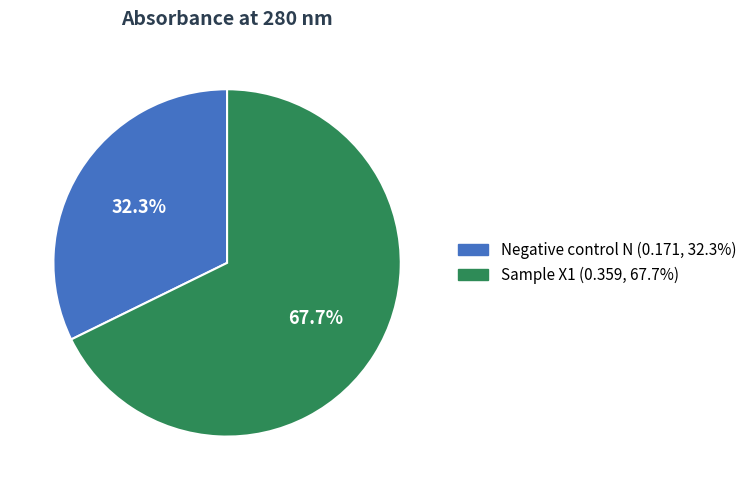

To the nearest percent, what percentage of the pie is Sample X1?

68%